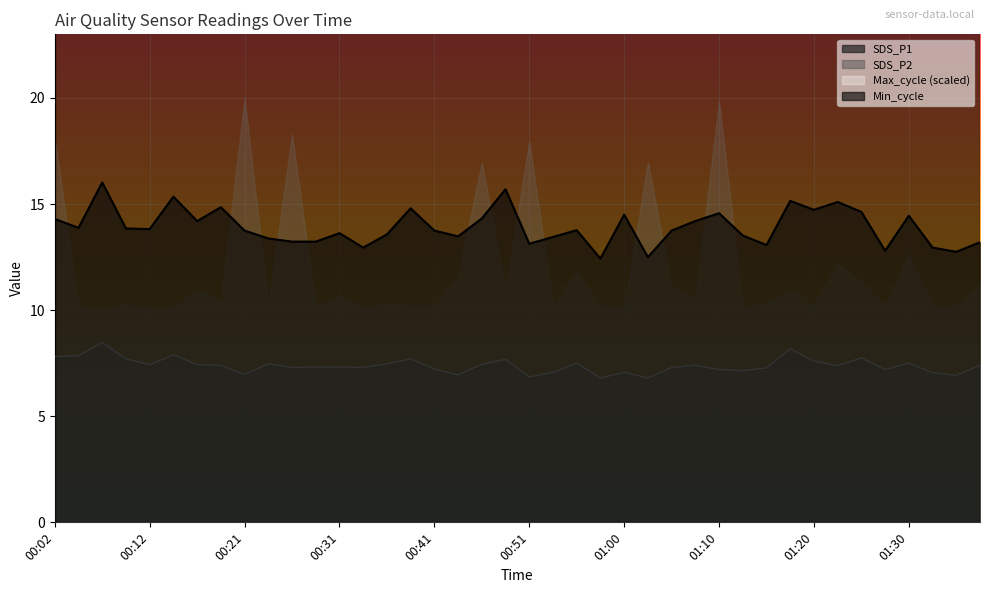

True or false: SDS_P1 and SDS_P2 cross at least once.

False